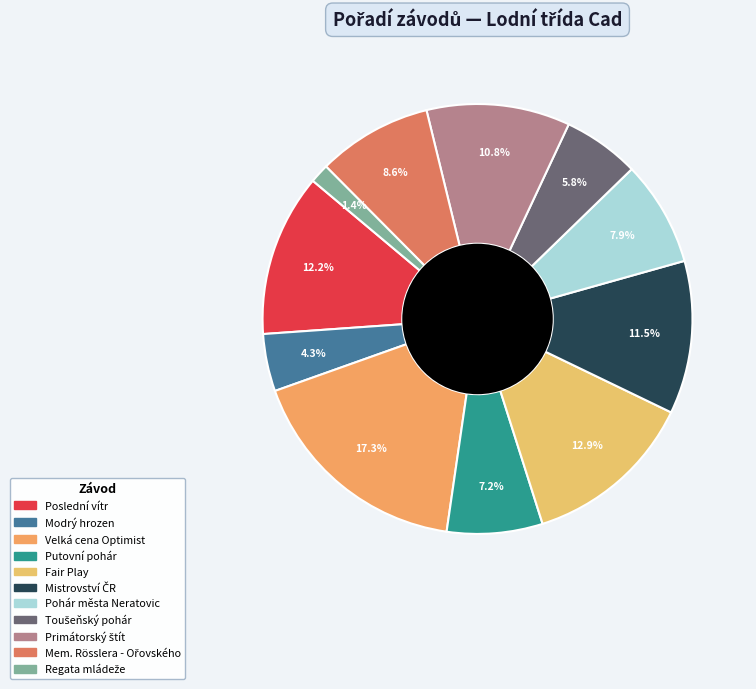

To the nearest percent, what is the difference between the Modrý hrozen and Fair Play slice percentages?

9%